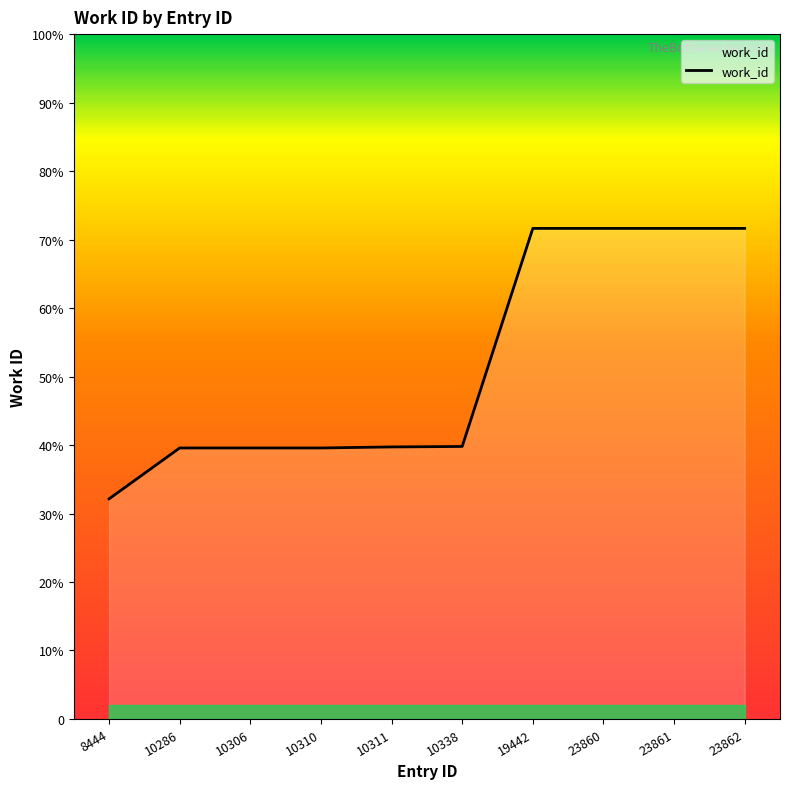

Does the chart display data point markers on the line(s)?

No